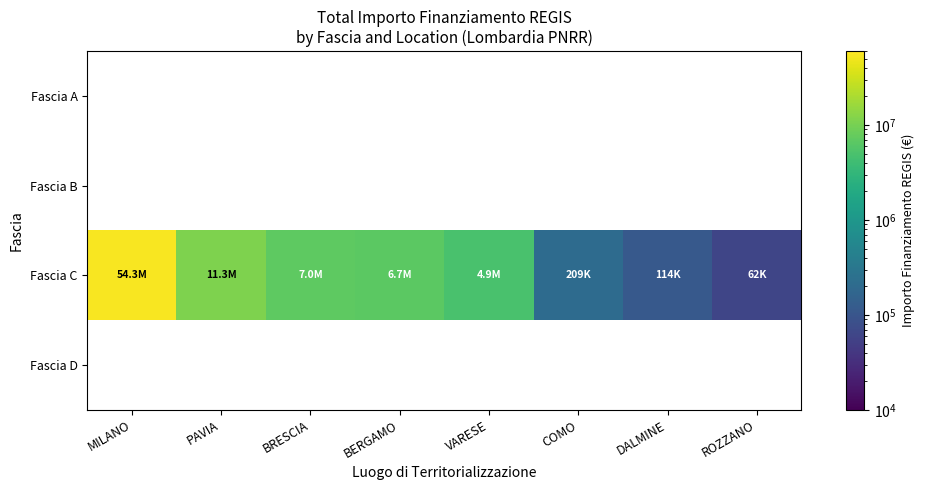

Which series has the largest total across all categories?

Fascia C